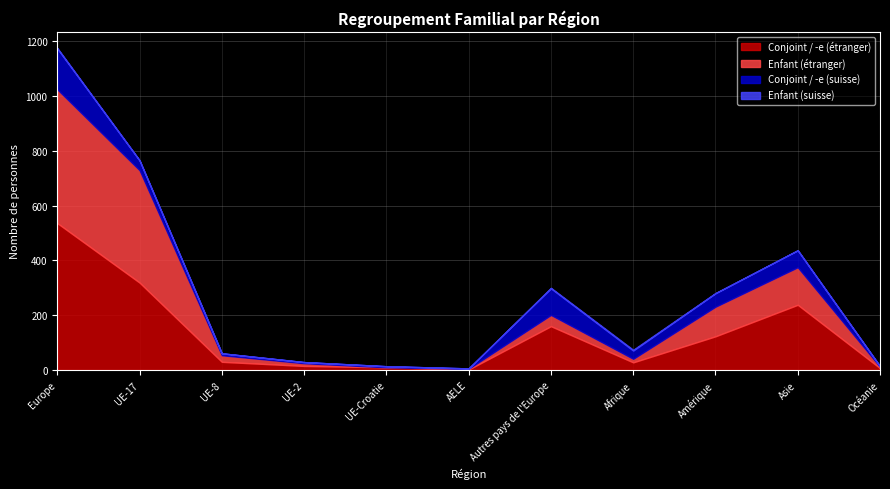

What is the label of the 4th point from the right?

Afrique